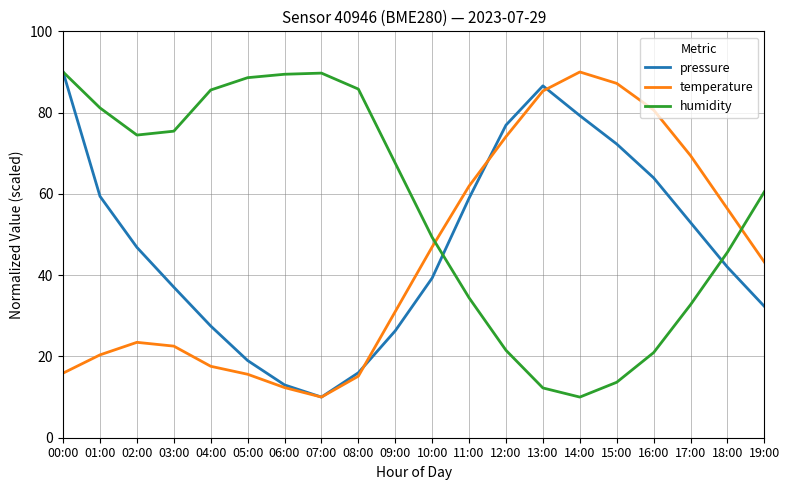

What is the approximate value of humidity at 15:00?

13.6